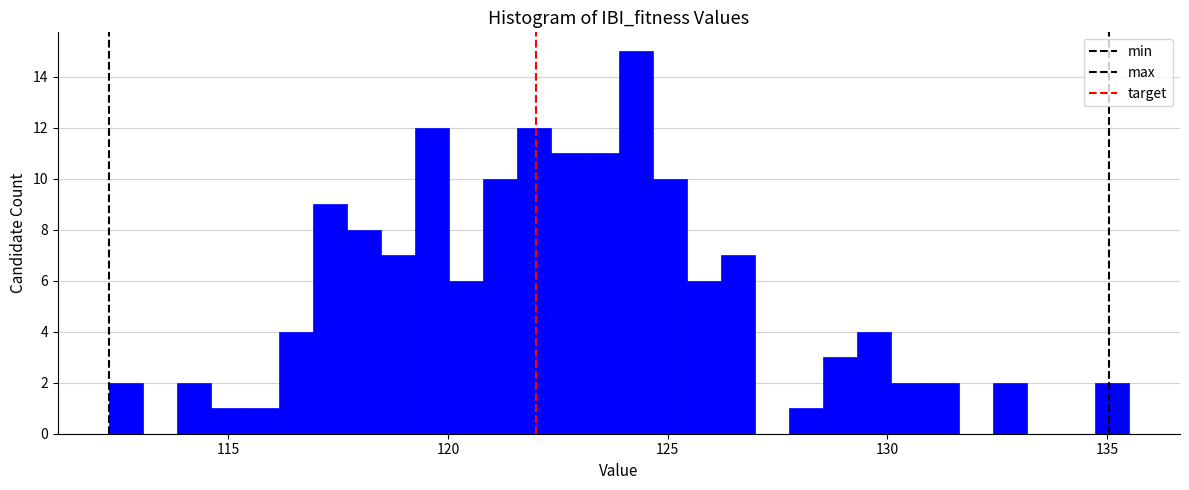

Read against the x-axis, roughly where is the centre of the tallest bar?

124.5